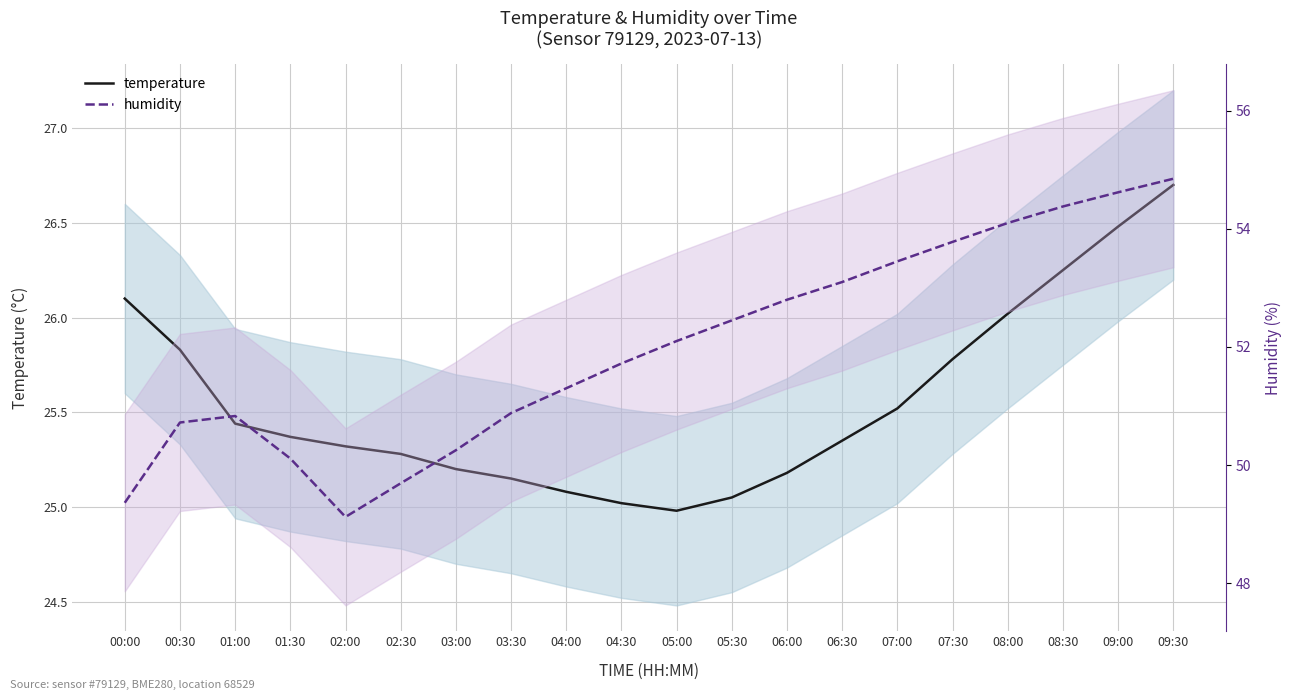

Which label corresponds to the largest value in the chart?

09:30